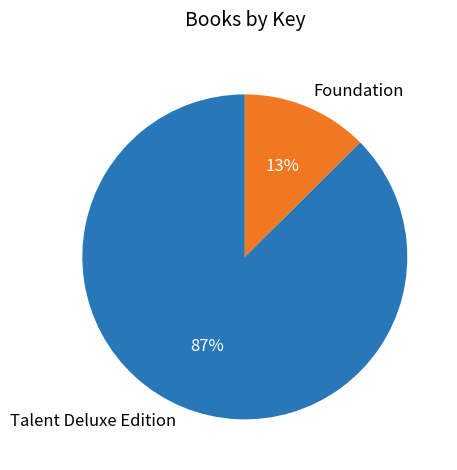

Which category has the biggest portion of the pie?

Talent Deluxe Edition